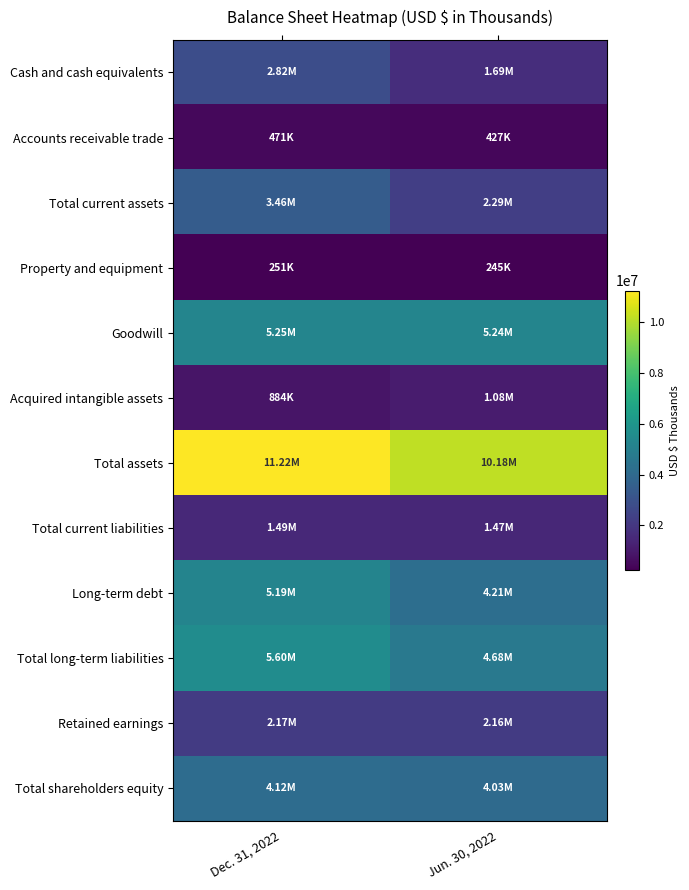

Which category has the highest value across all series?

Dec. 31, 2022